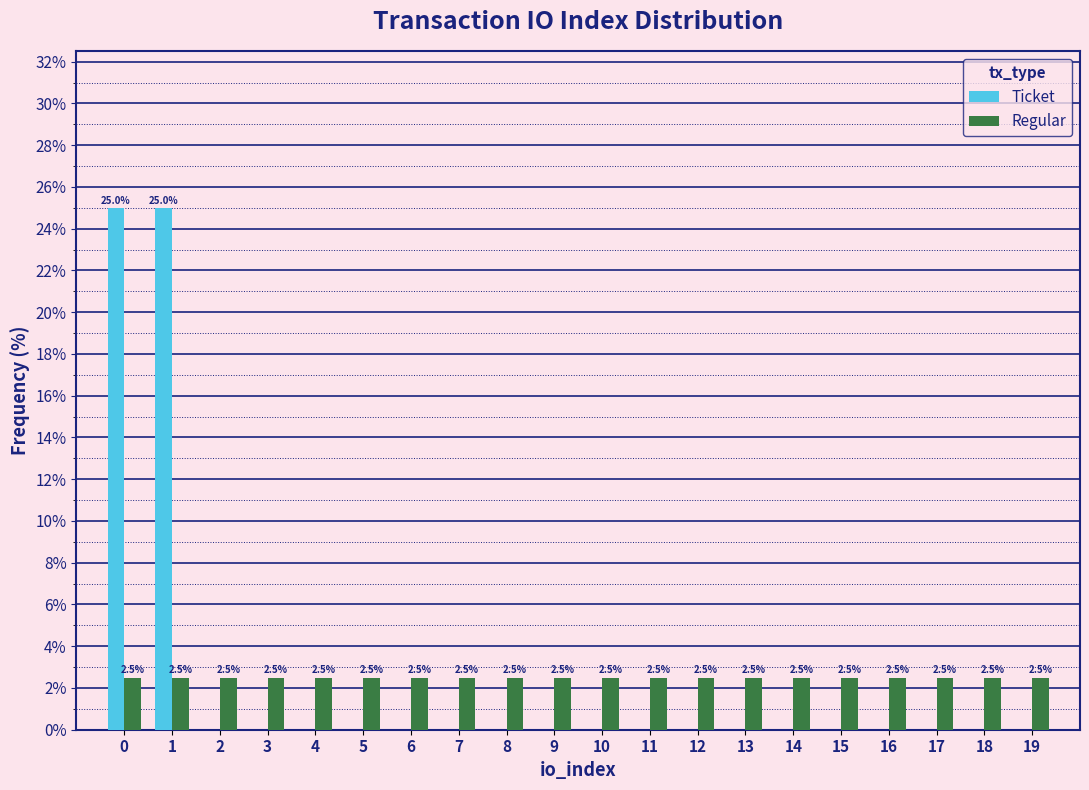

Reading left to right, extract all data points from this chart.

Ticket: 0=25.0	1=25.0	2=0.0	3=0.0	4=0.0	5=0.0	6=0.0	7=0.0	8=0.0	9=0.0	10=0.0	11=0.0	12=0.0	13=0.0	14=0.0	15=0.0	16=0.0	17=0.0	18=0.0	19=0.0
Regular: 0=2.5	1=2.5	2=2.5	3=2.5	4=2.5	5=2.5	6=2.5	7=2.5	8=2.5	9=2.5	10=2.5	11=2.5	12=2.5	13=2.5	14=2.5	15=2.5	16=2.5	17=2.5	18=2.5	19=2.5